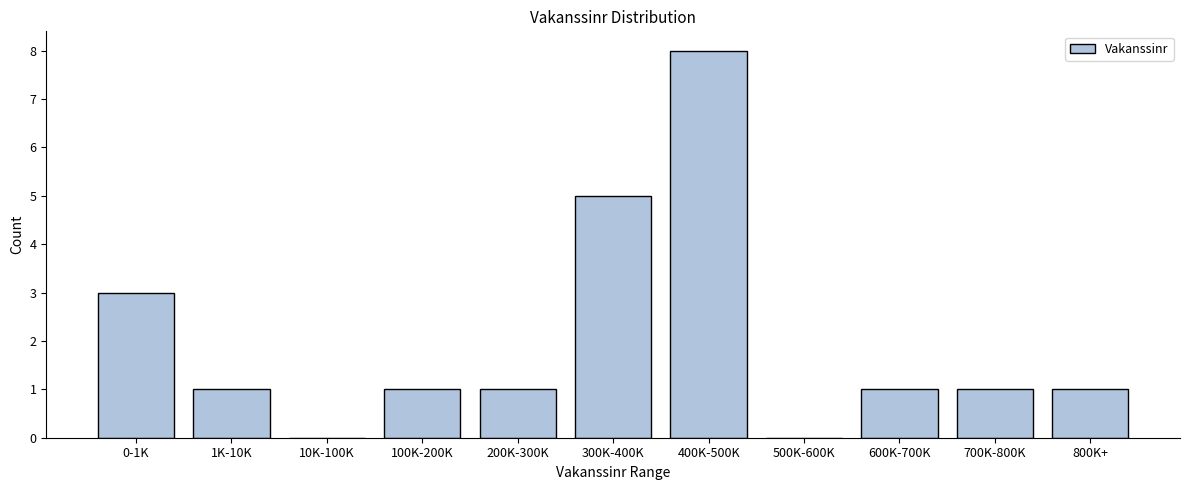

Reading left to right, list all the values displayed in this chart.

0-1K=3	1K-10K=1	10K-100K=0	100K-200K=1	200K-300K=1	300K-400K=5	400K-500K=8	500K-600K=0	600K-700K=1	700K-800K=1	800K+=1